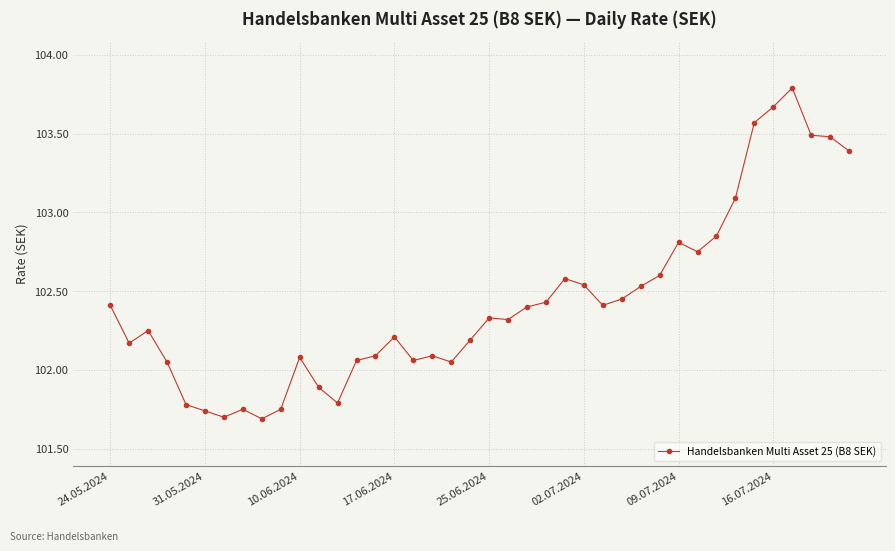

True or false: the data has more than 1 interior local peaks.

True